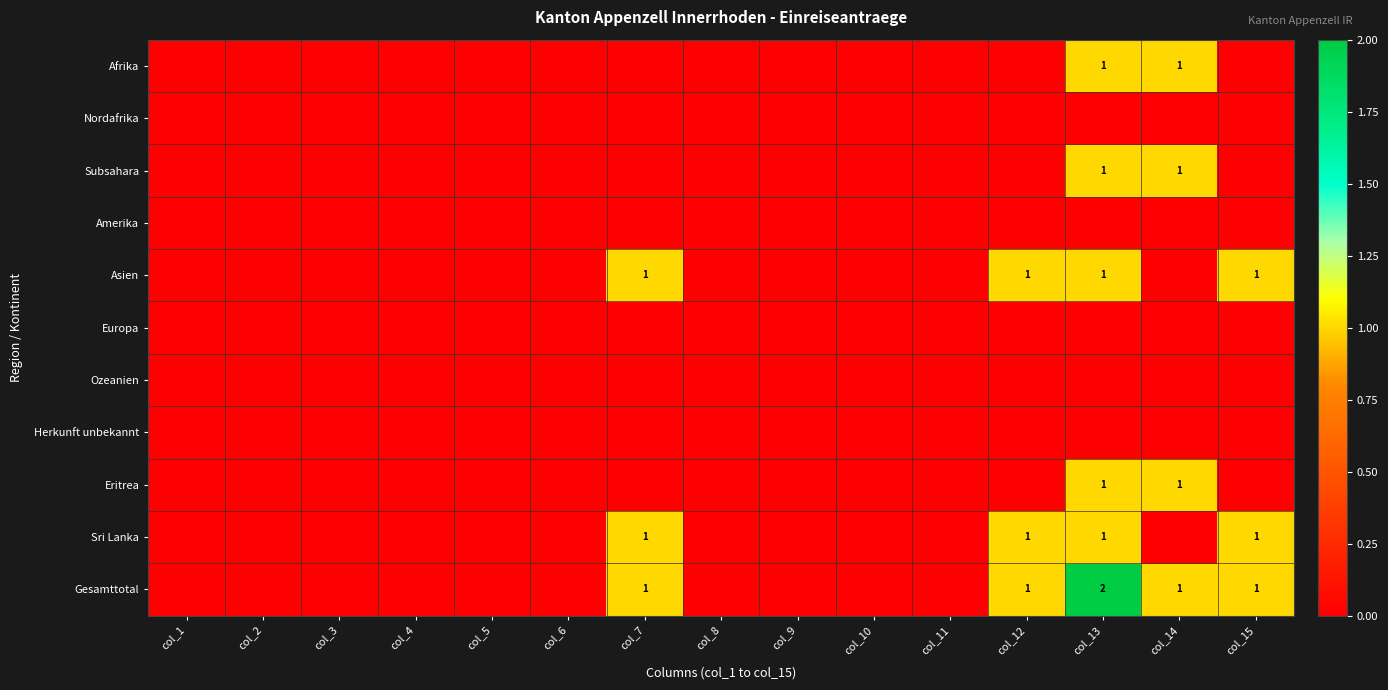

What is the difference between the Afrika values at col_14 and col_4?

1